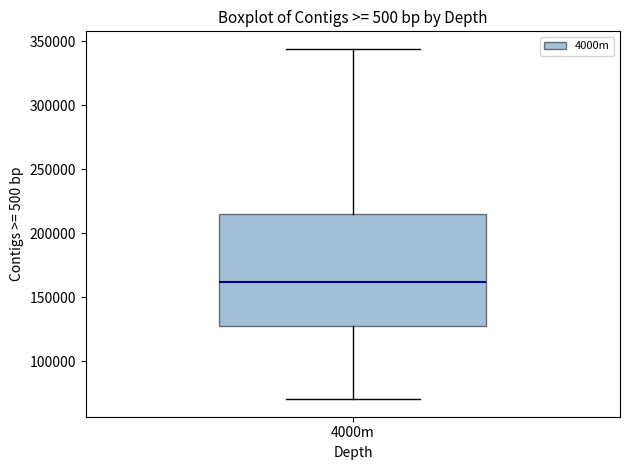

Transcribe this box plot: give where the median line is, the range the box spans, and where the two whiskers end, as read against the y-axis. The values are not printed on the chart, so give them approximately, as read against the axis.

median 160000, box 125000 to 215000, whiskers 70000 to 345000